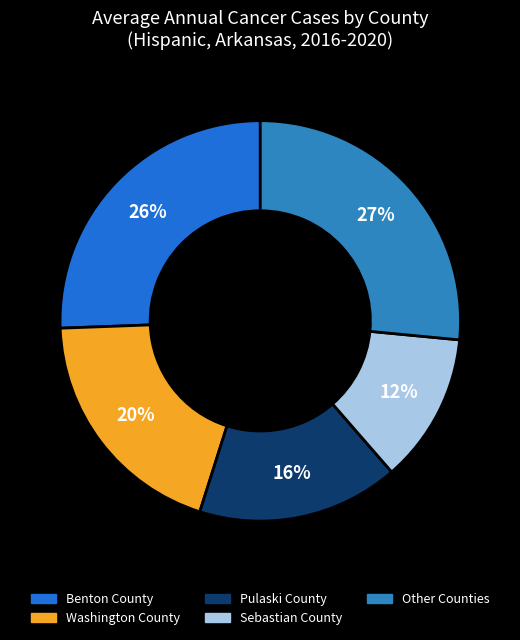

How many segments does this pie chart have?

5